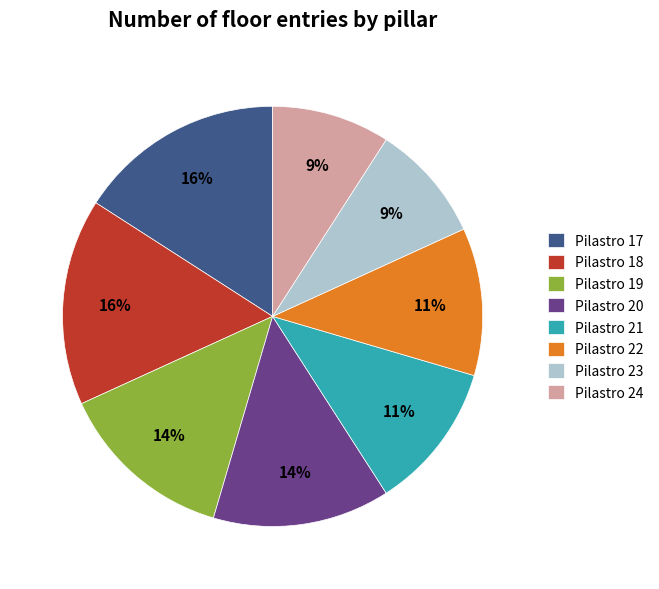

Combined, do Pilastro 19 and Pilastro 23 account for over 50%?

No